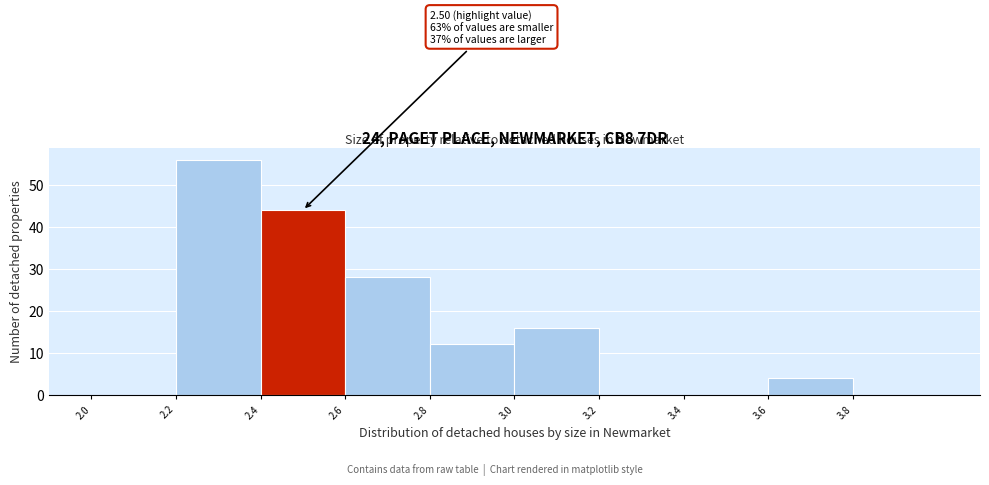

Which range on the x-axis has the tallest bar?

2.2 to 2.4